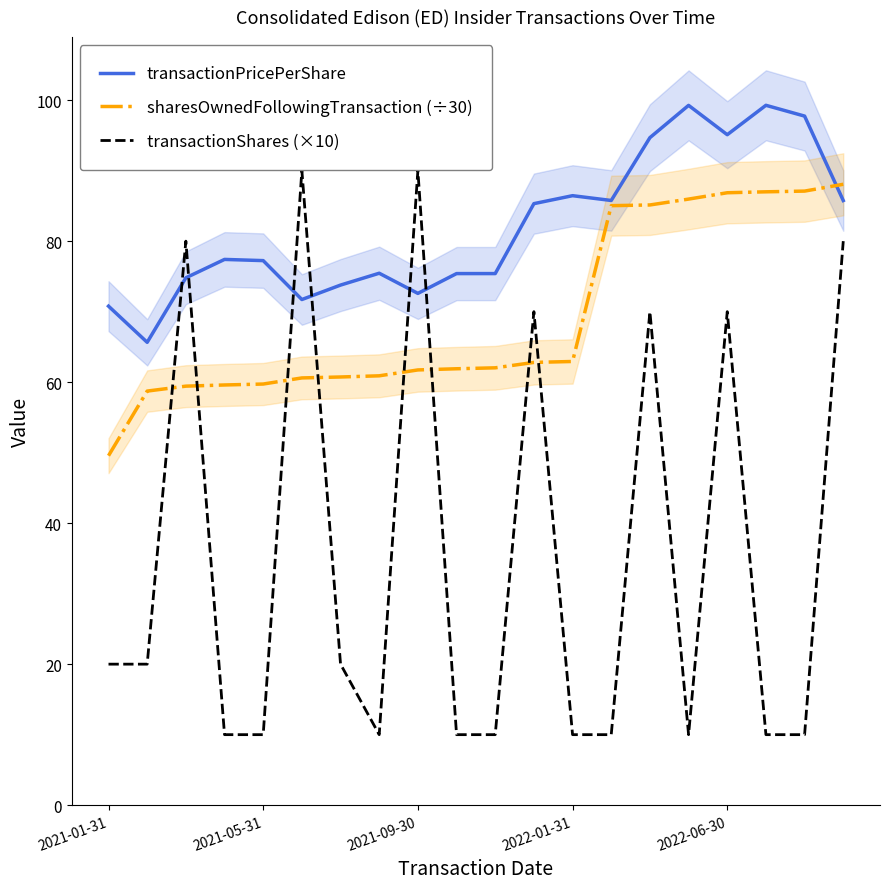

How many lines are shown in the chart?

3